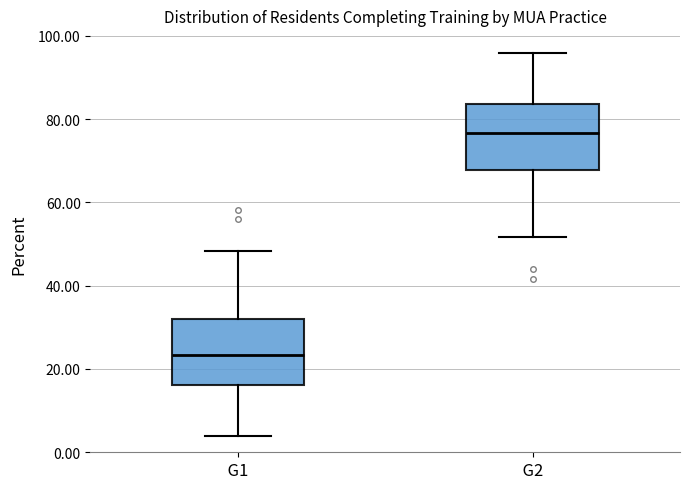

Reading left to right, transcribe this box plot: for each box, give where its median line is, the range the box spans, and where its two whiskers end, as read against the y-axis. The values are not printed on the chart, so give them approximately, as read against the axis.

G1: median 24, box 16 to 32, whiskers 4 to 48
G2: median 76, box 68 to 84, whiskers 52 to 96